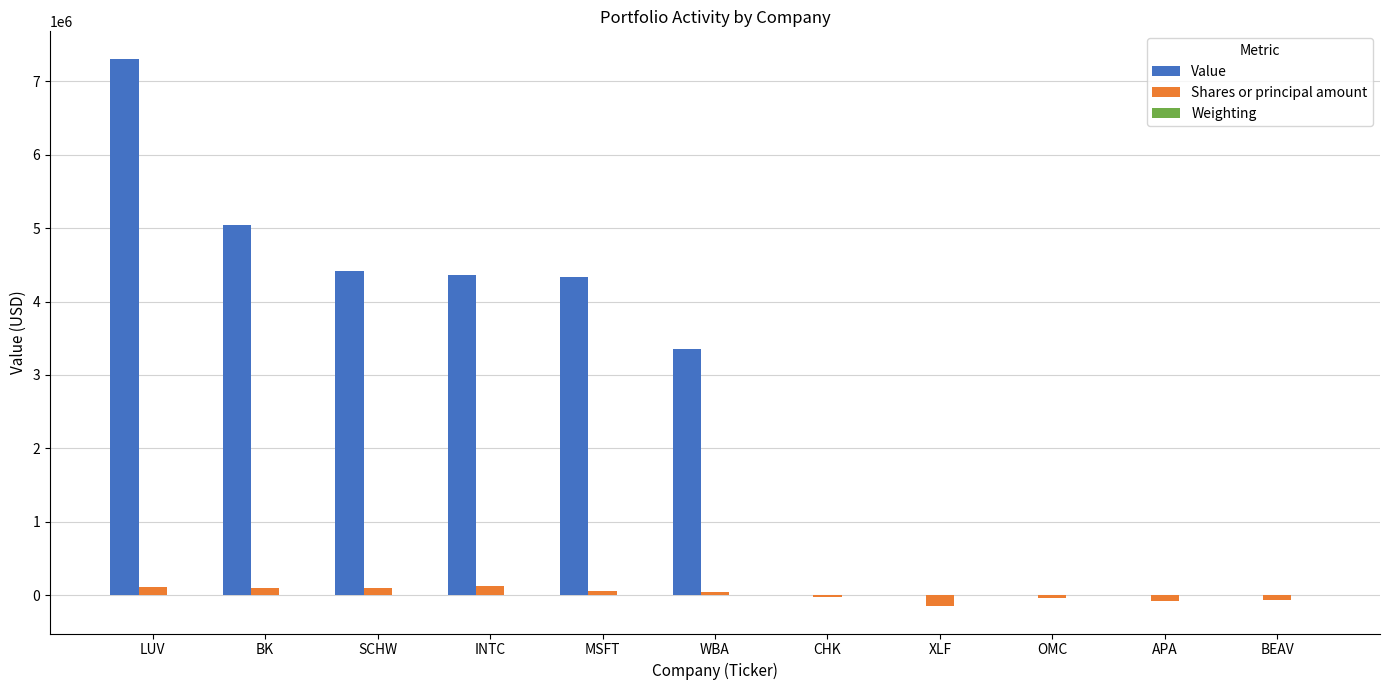

Is it true that Value equals 4363000.0 at INTC?

True